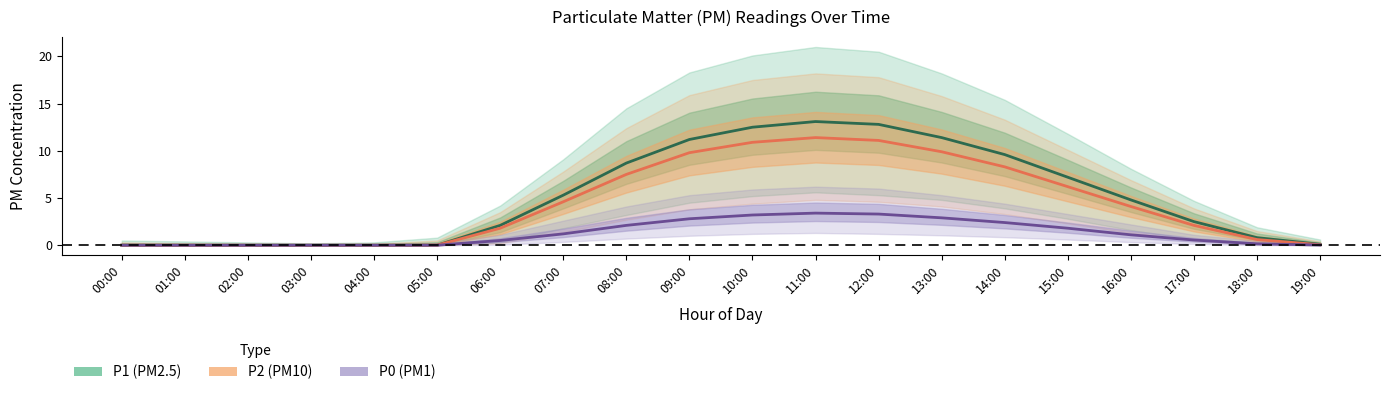

List the labels in order of P1 value, largest first.

11:00, 12:00, 10:00, 13:00, 09:00, 14:00, 08:00, 15:00, 07:00, 16:00, 17:00, 06:00, 18:00, 19:00, 00:00, 01:00, 02:00, 03:00, 04:00, 05:00